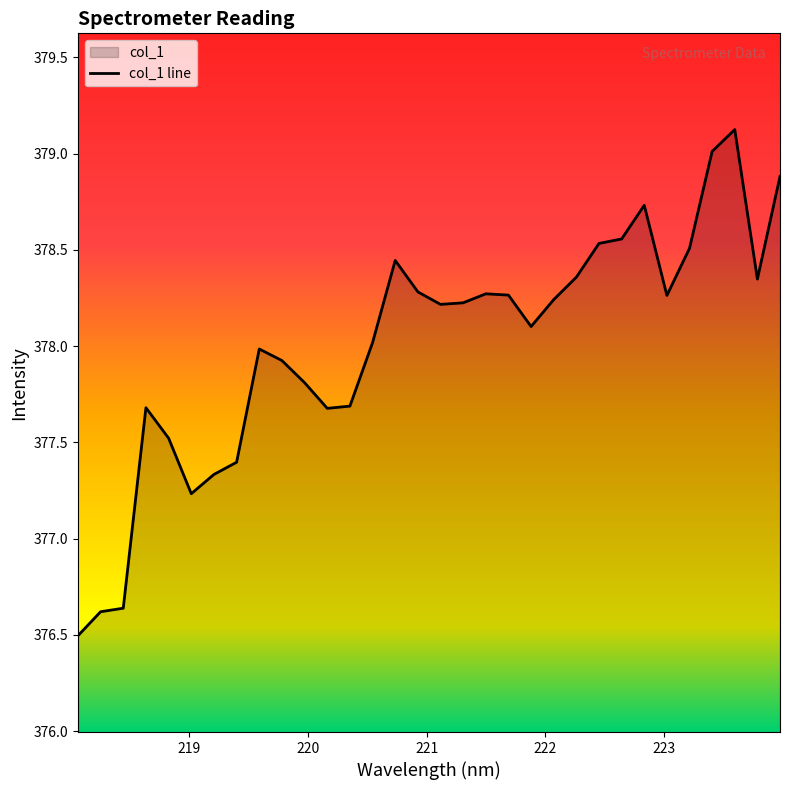

Reading left to right, list all the values displayed in this chart.

376.5	376.6	376.6	377.7	377.5	377.2	377.3	377.4	378.0	377.9	377.8	377.7	377.7	378.0	378.4	378.3	378.2	378.2	378.3	378.3	378.1	378.2	378.4	378.5	378.6	378.7	378.3	378.5	379.0	379.1	378.3	378.9